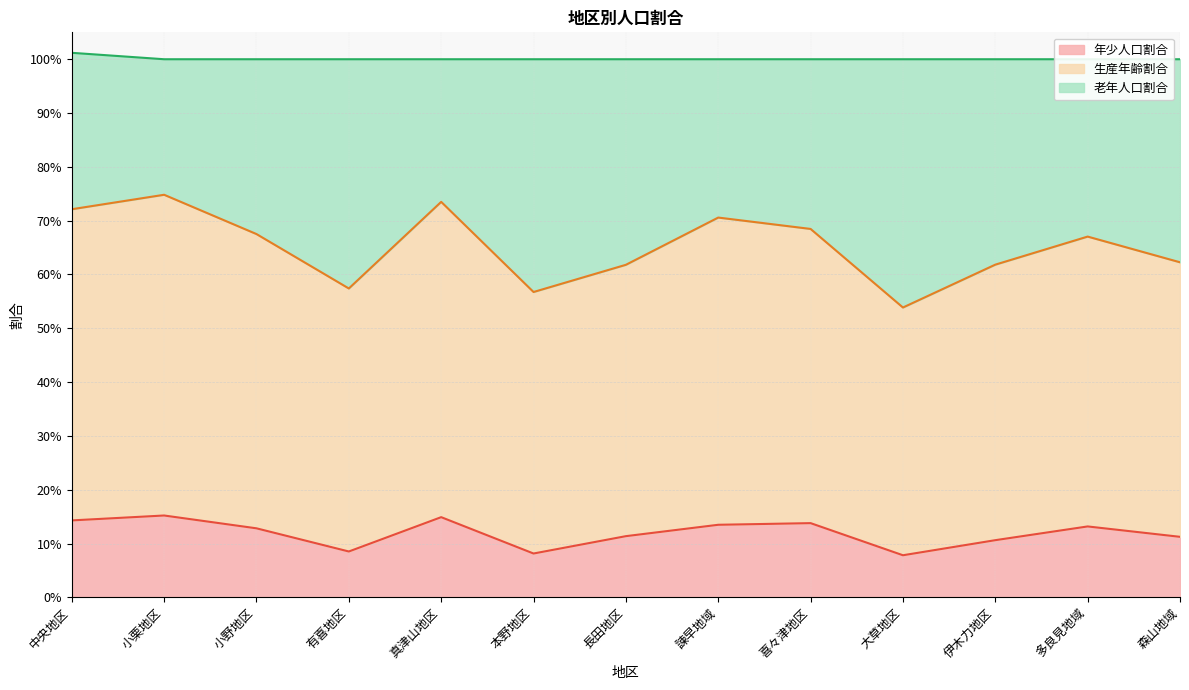

The value of 生産年齢割合 at 長田地区 is 0.9. True or false?

False